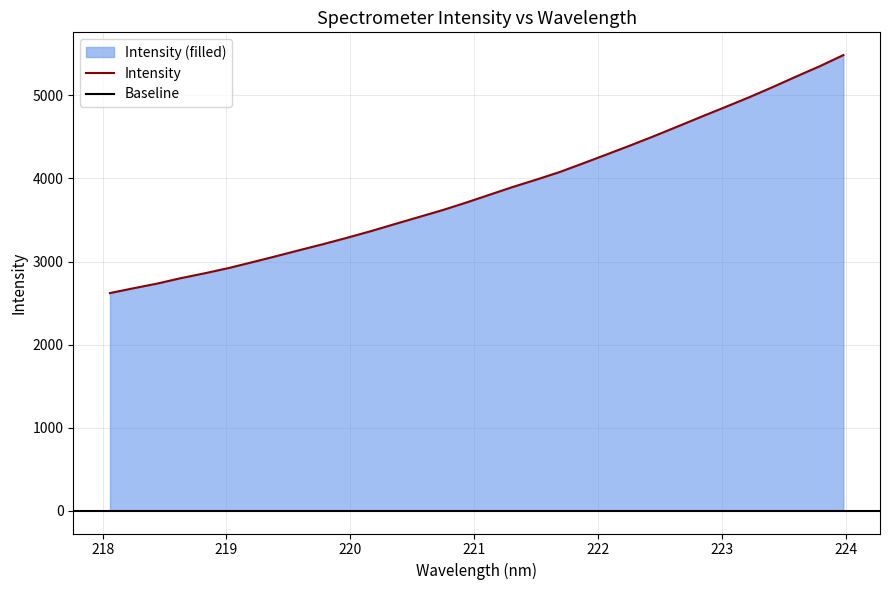

What is the difference between the maximum and second lowest values?

2806.2